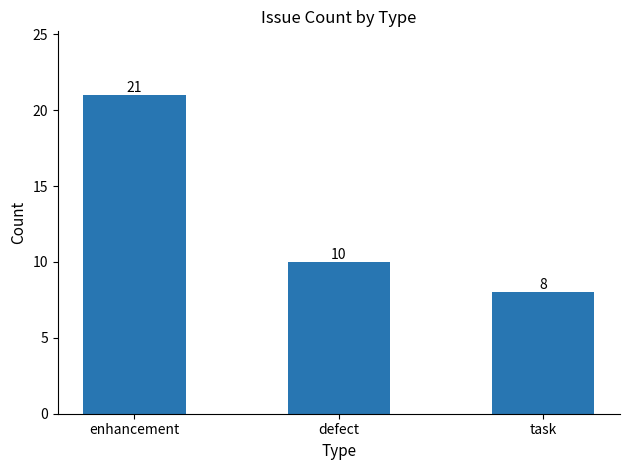

The value at task is 8. True or false?

True